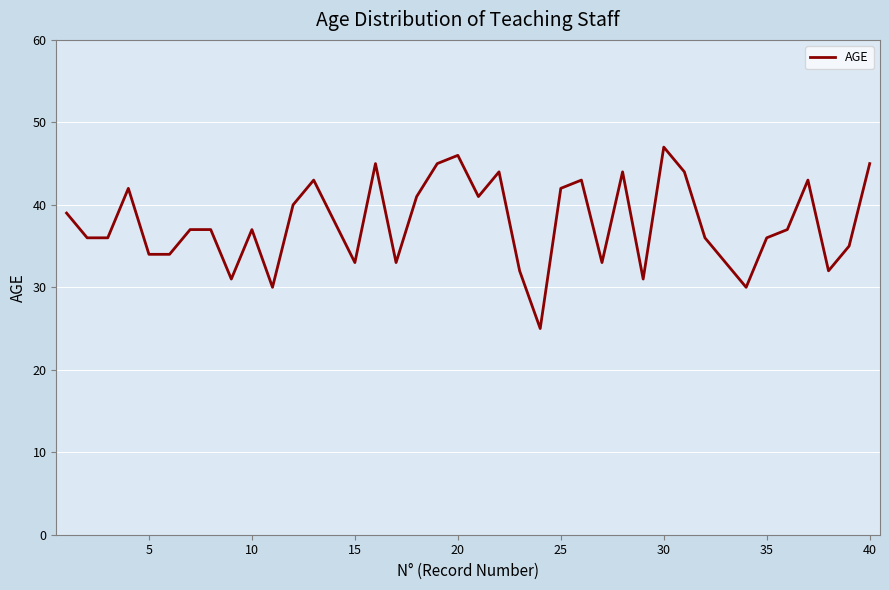

What is the smallest value displayed?

25